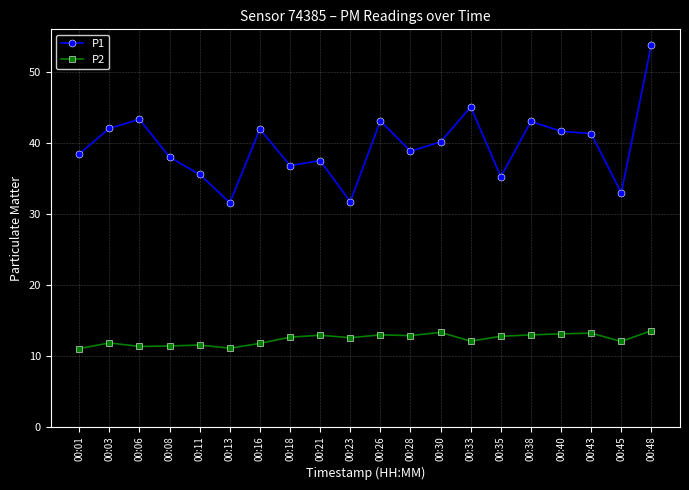

What are all the series names shown in the legend?

P1, P2